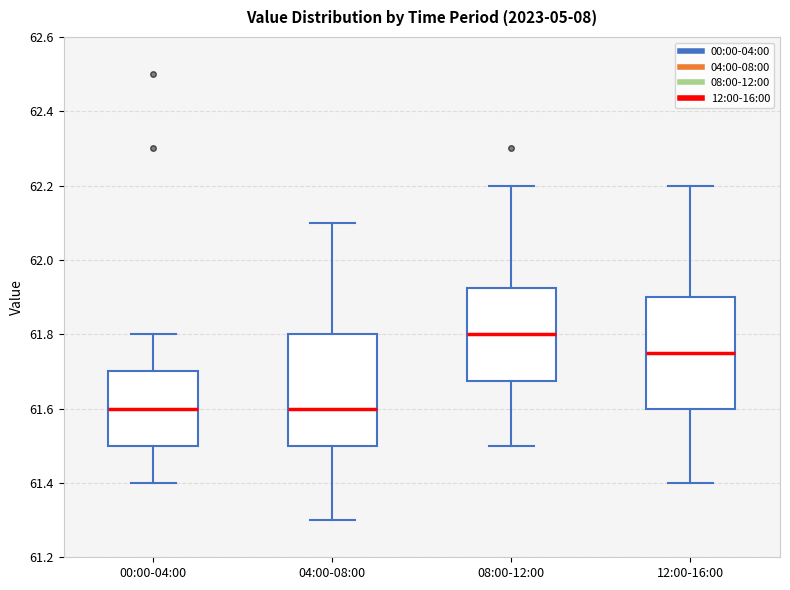

Reading left to right, transcribe this box plot: for each box, give where its median line is, the range the box spans, and where its two whiskers end, as read against the y-axis. The values are not printed on the chart, so give them approximately, as read against the axis.

00:00-04:00: median 61.60, box 61.50 to 61.70, whiskers 61.40 to 61.80
04:00-08:00: median 61.60, box 61.50 to 61.80, whiskers 61.30 to 62.10
08:00-12:00: median 61.80, box 61.68 to 61.92, whiskers 61.50 to 62.20
12:00-16:00: median 61.76, box 61.60 to 61.90, whiskers 61.40 to 62.20